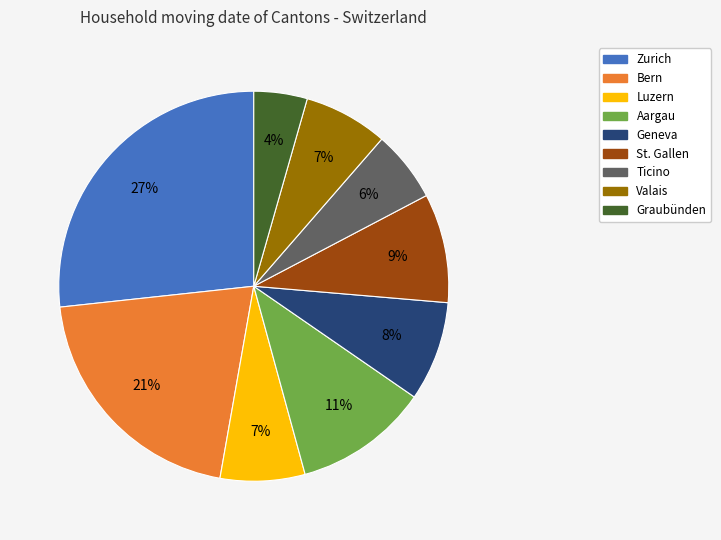

To the nearest percent, what is the average slice percentage?

11%